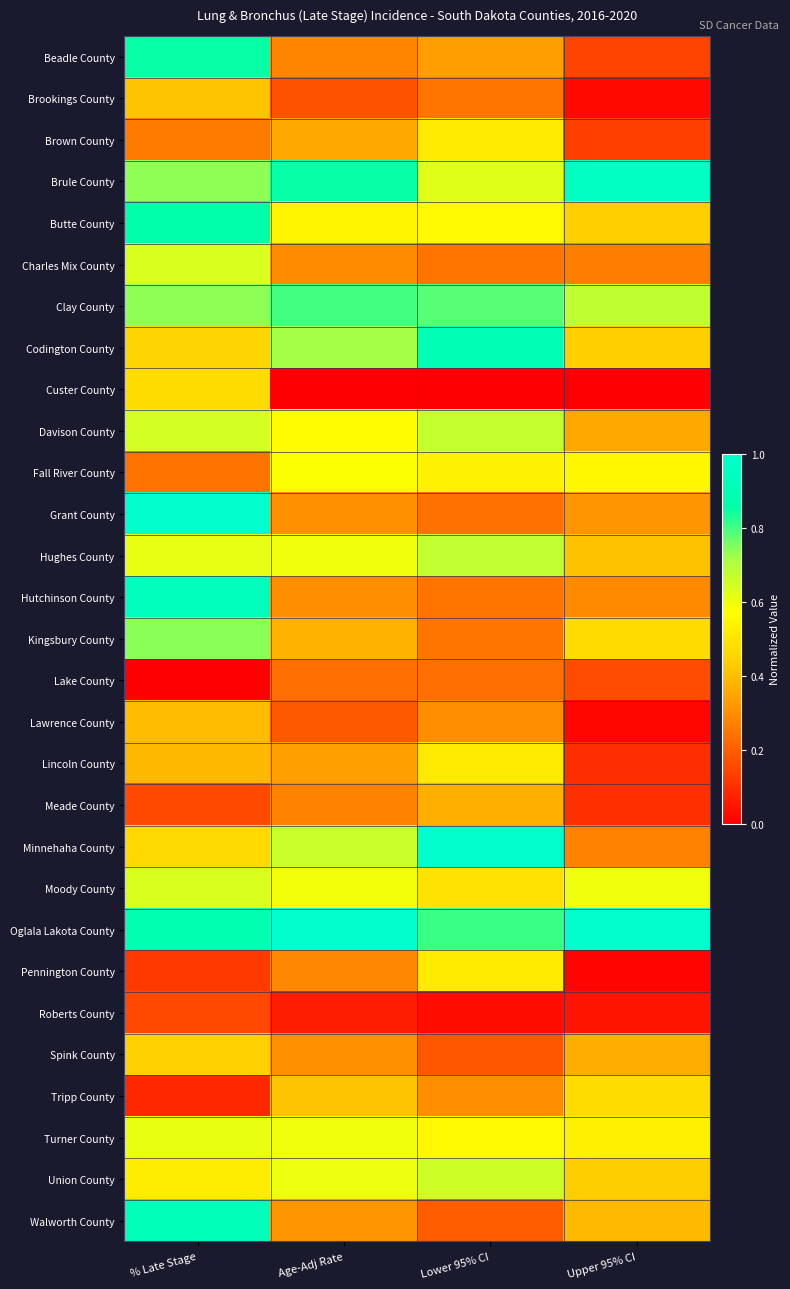

At how many categories does at least one series exceed 0?

4